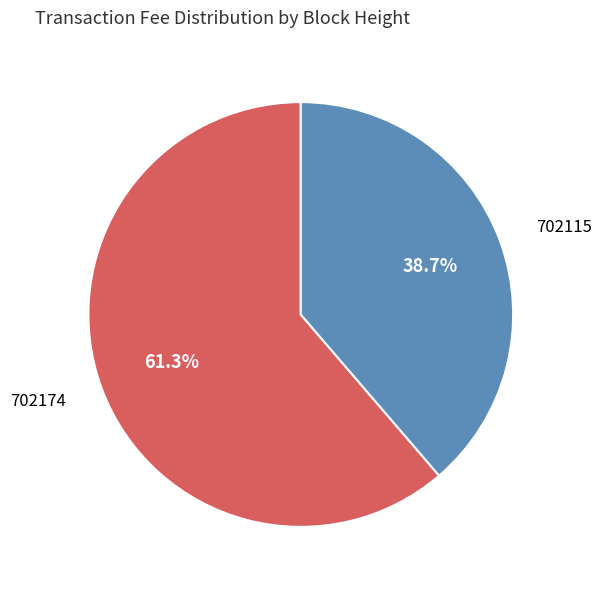

Do 702174 and 702115 together represent more than half of the pie?

Yes